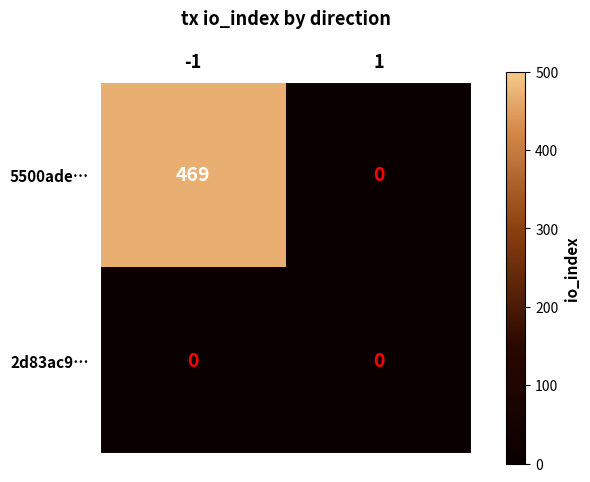

Rank the series by their maximum value, from lowest to highest.

2d83ac9…, 5500ade…